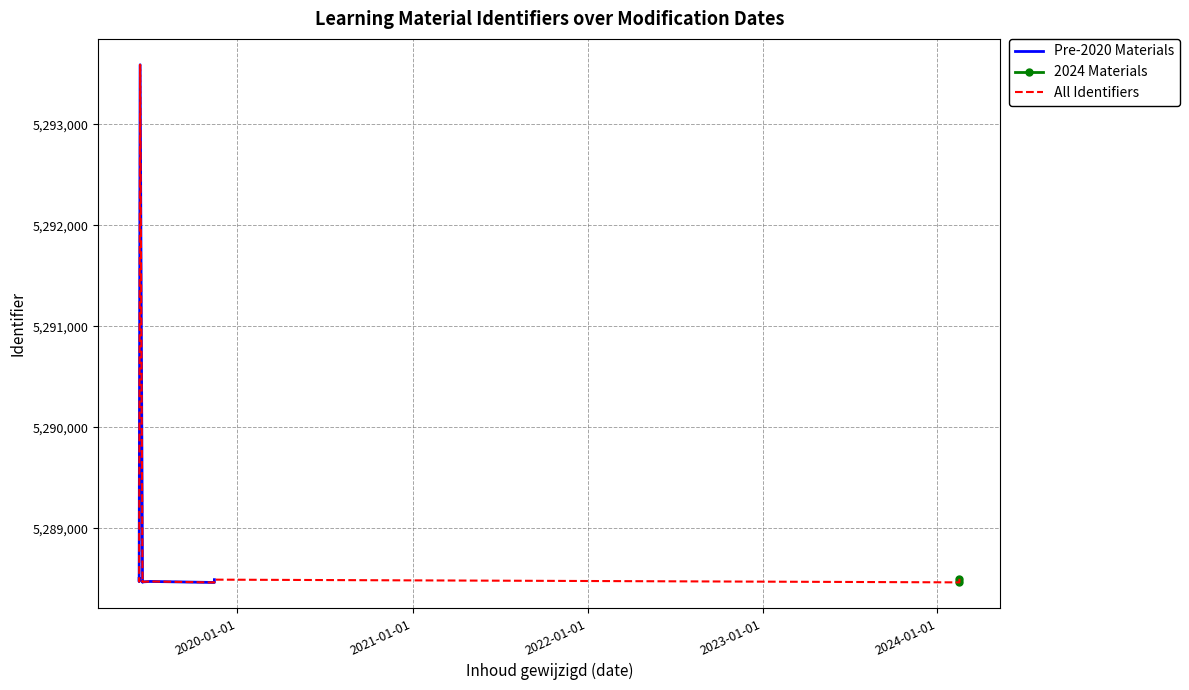

What is the difference between the maximum and second lowest values in the Gepubliceerd series?

5127